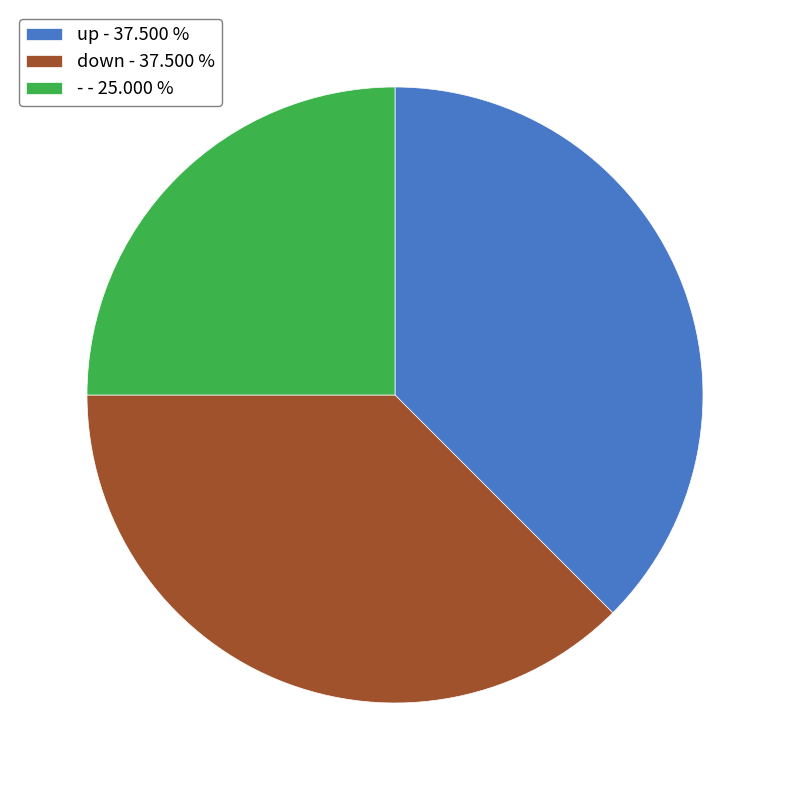

Combined, do up - 37.500 % and - - 25.000 % account for over 50%?

Yes